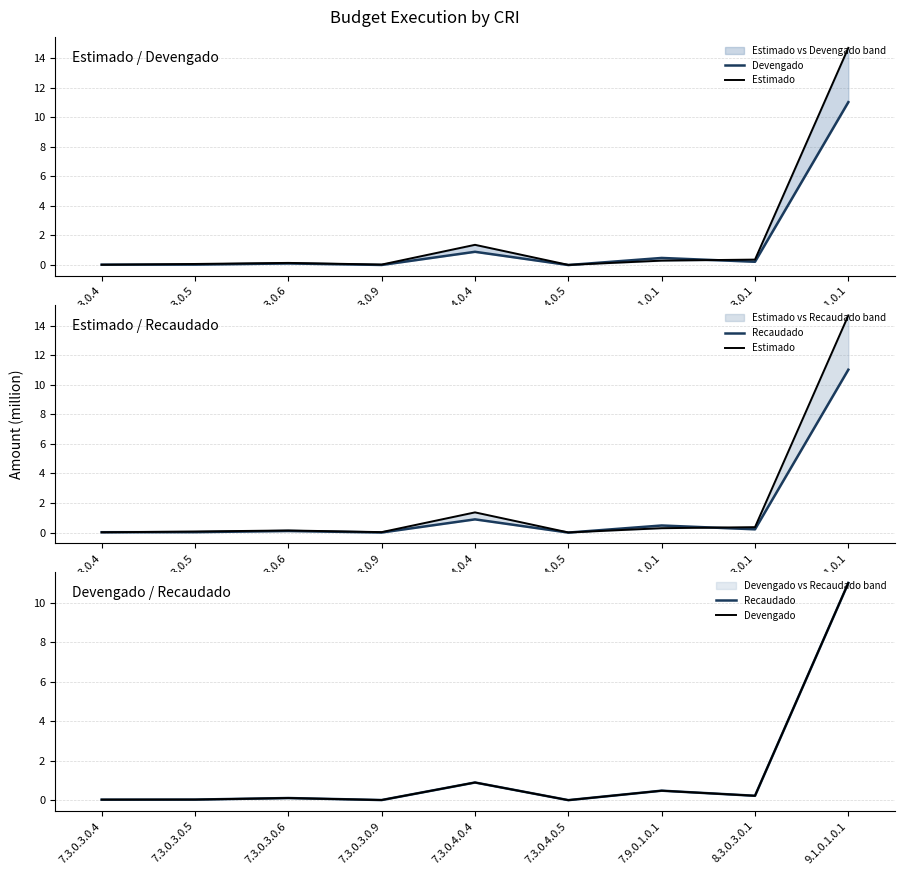

Is the value of Devengado at 7.9.0.1.0.1 greater than the value of Recaudado at 7.3.0.4.0.4?

No